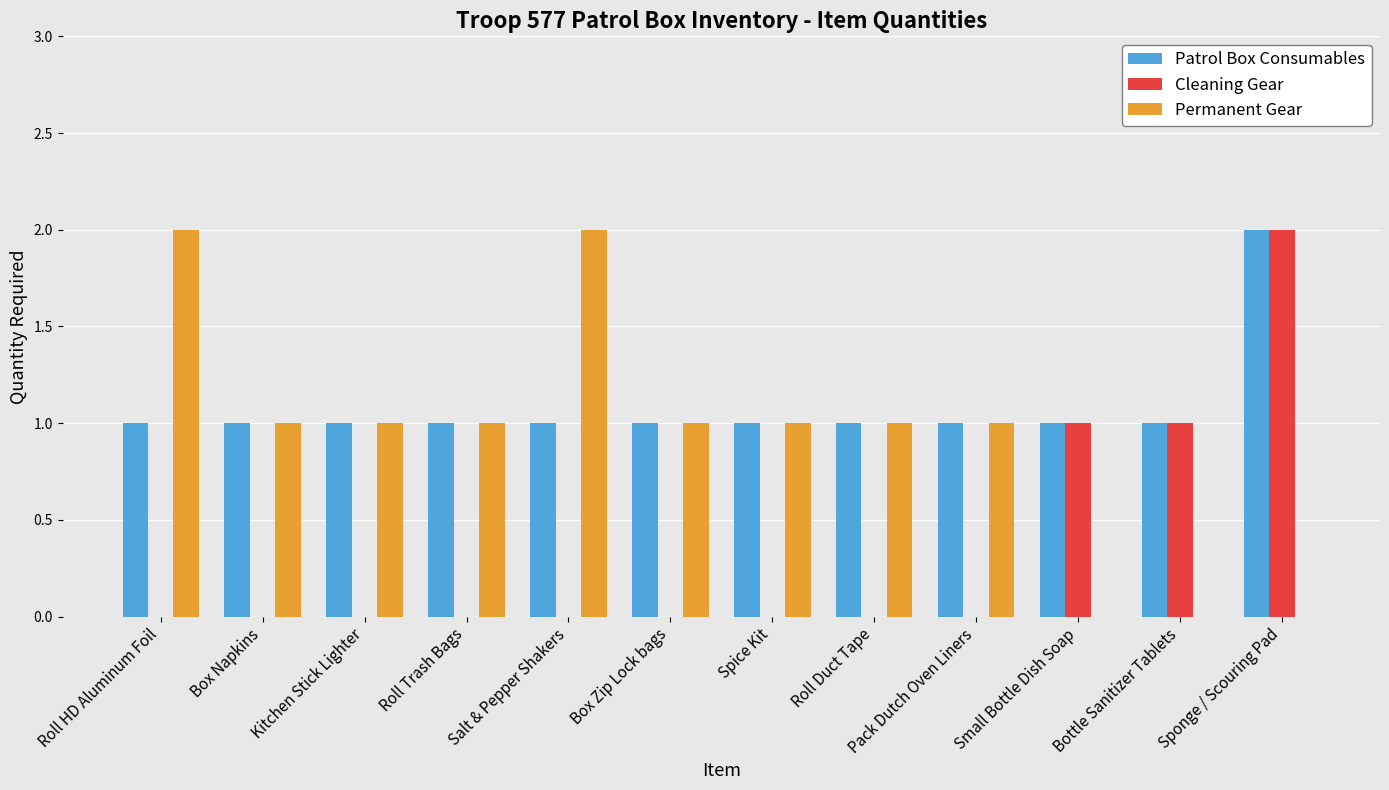

Between Salt & Pepper Shakers and Spice Kit, which series saw the biggest shift?

Permanent Gear